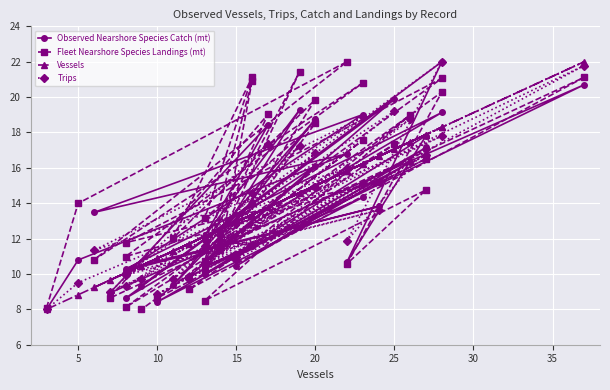

Which series has the largest range (max minus min)?

Observed Nearshore Species Catch (mt)